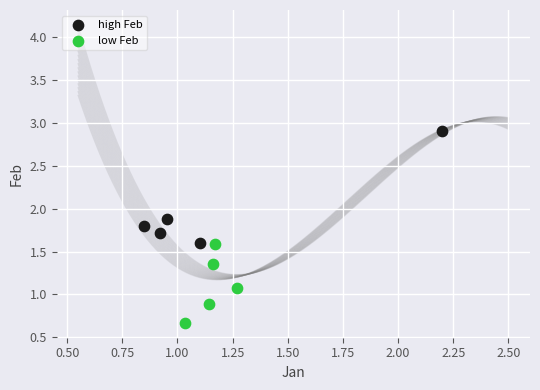

Which series reaches the maximum Y coordinate?

high Feb